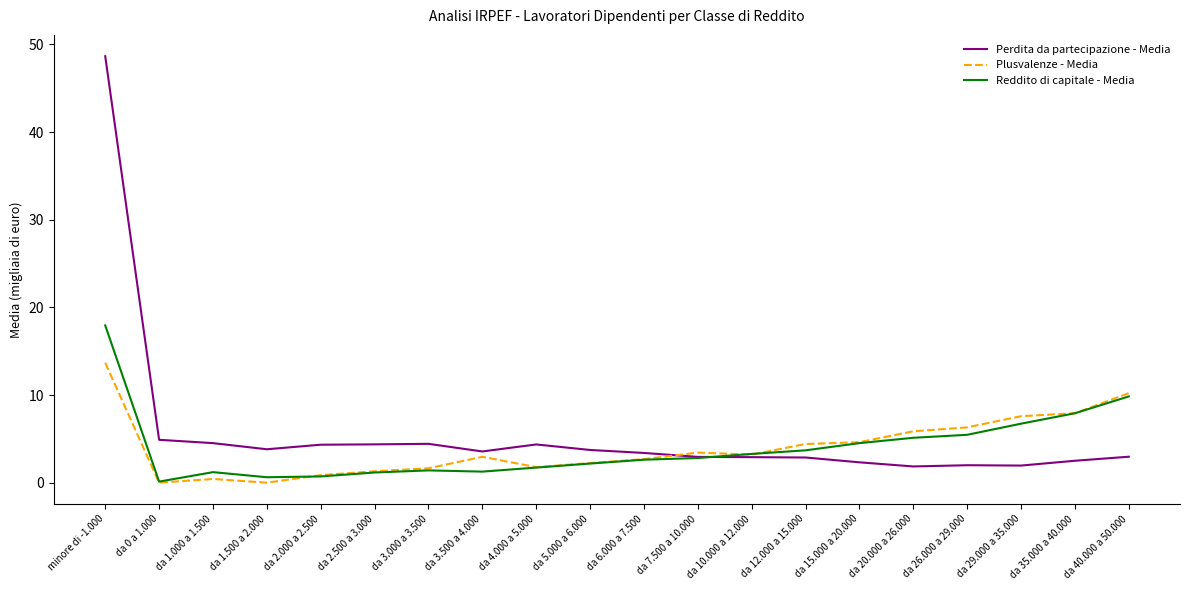

Does the chart display data point markers on the line(s)?

No